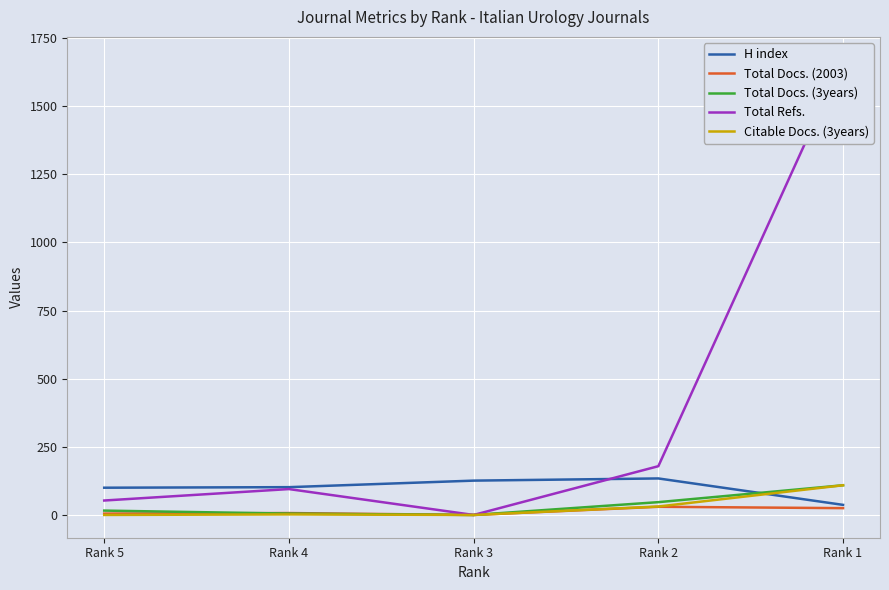

Reading left to right, extract all data points from this chart.

H index: Rank 5=100	Rank 4=102	Rank 3=126	Rank 2=134	Rank 1=37
Total Docs. (2003): Rank 5=5	Rank 4=7	Rank 3=0	Rank 2=30	Rank 1=25
Total Docs. (3years): Rank 5=16	Rank 4=5	Rank 3=0	Rank 2=47	Rank 1=109
Total Refs.: Rank 5=53	Rank 4=95	Rank 3=0	Rank 2=179	Rank 1=1671
Citable Docs. (3years): Rank 5=0	Rank 4=2	Rank 3=0	Rank 2=31	Rank 1=109